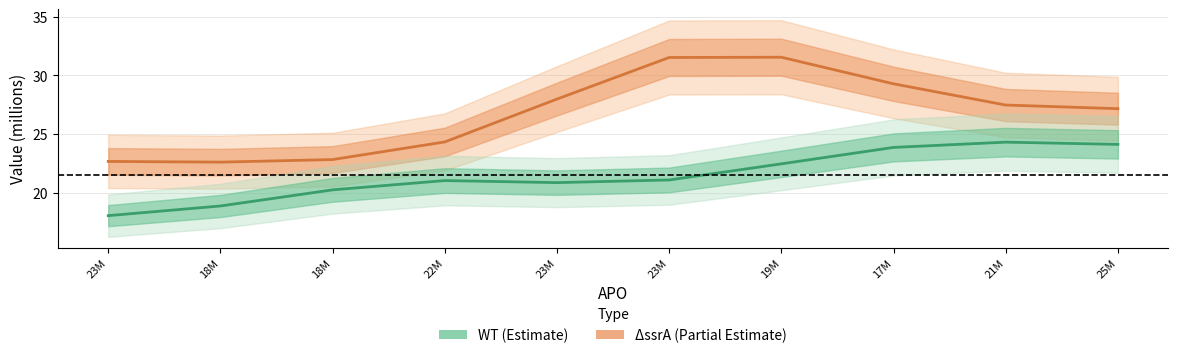

What is the maximum value for ΔssrA?

31.5